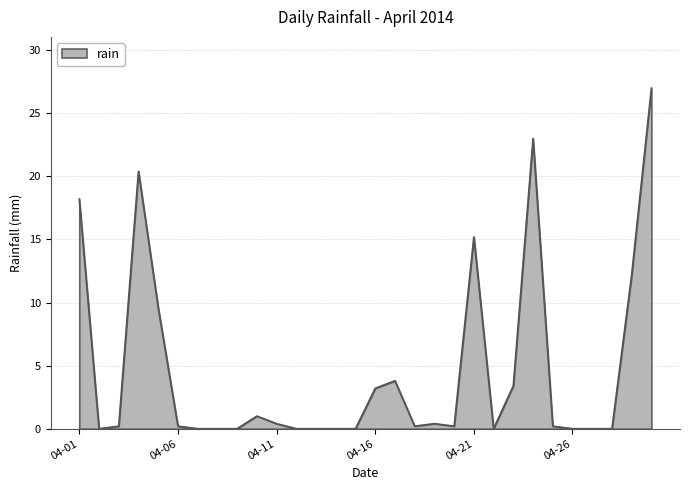

What is the maximum value shown in the chart?

27.0